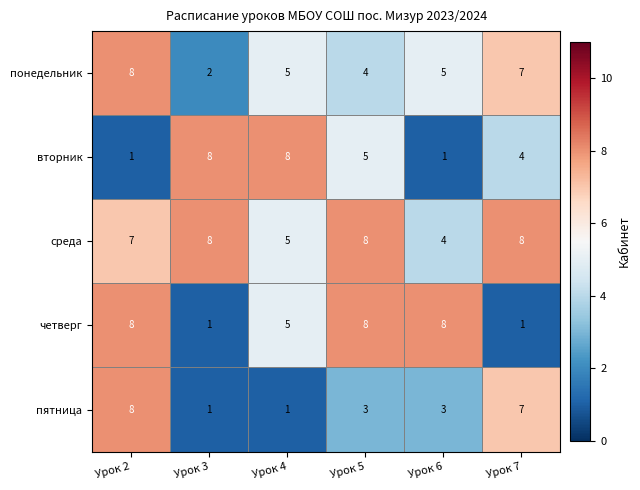

At Урок 6, list the series in order from smallest to largest.

вторник, пятница, среда, понедельник, четверг